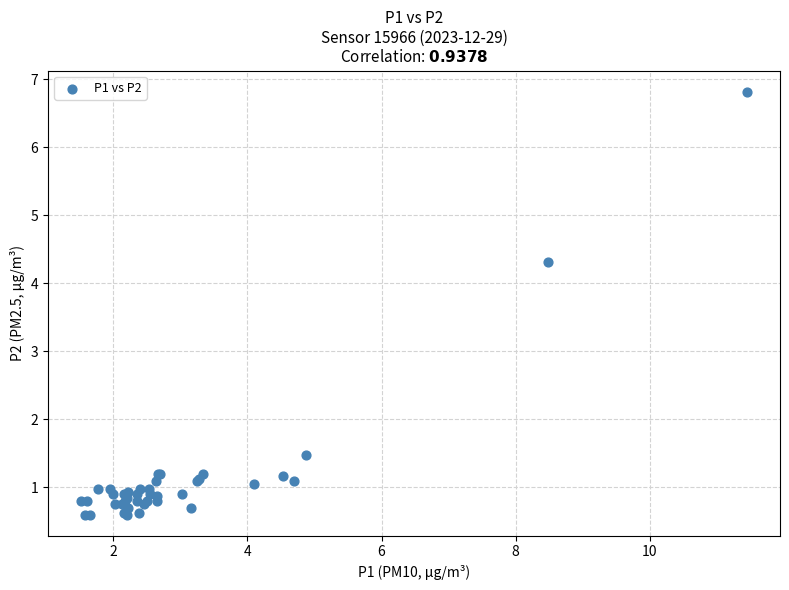

What Y value in the scatter plot is closest to 3?

4.3